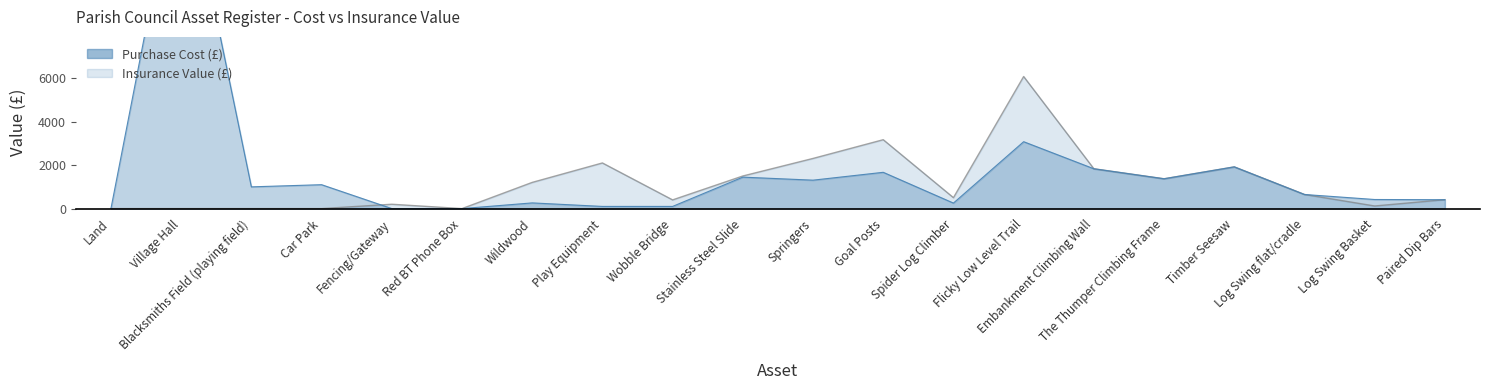

At which label does Insurance Value (£) first exceed 650?

Wildwood